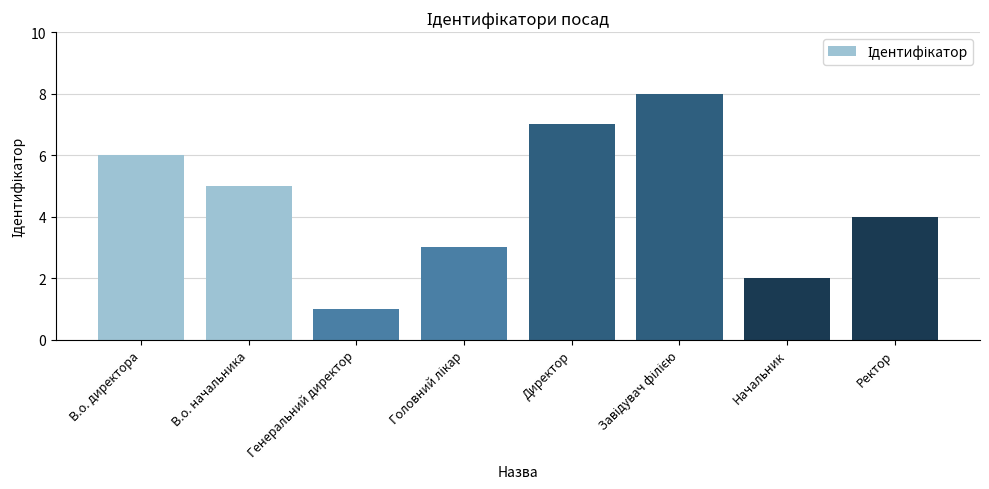

How many bars are there in total?

8